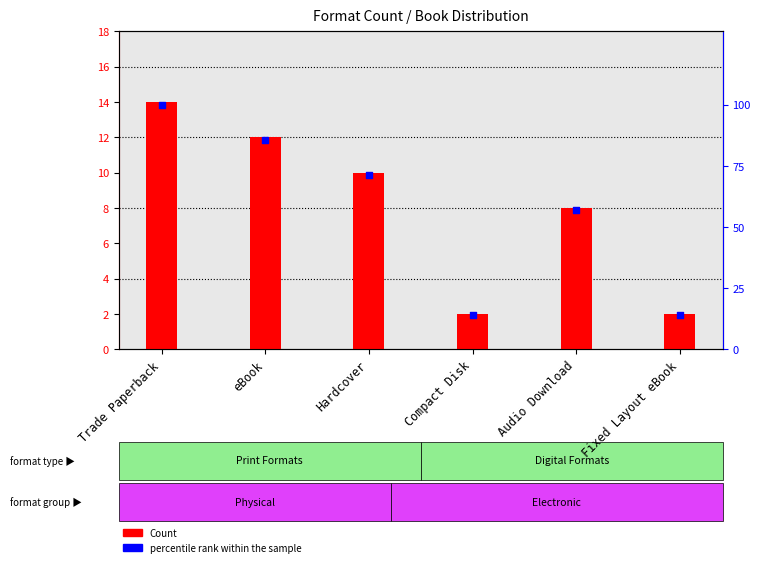

Which series reaches the maximum Y coordinate?

percentile rank within the sample